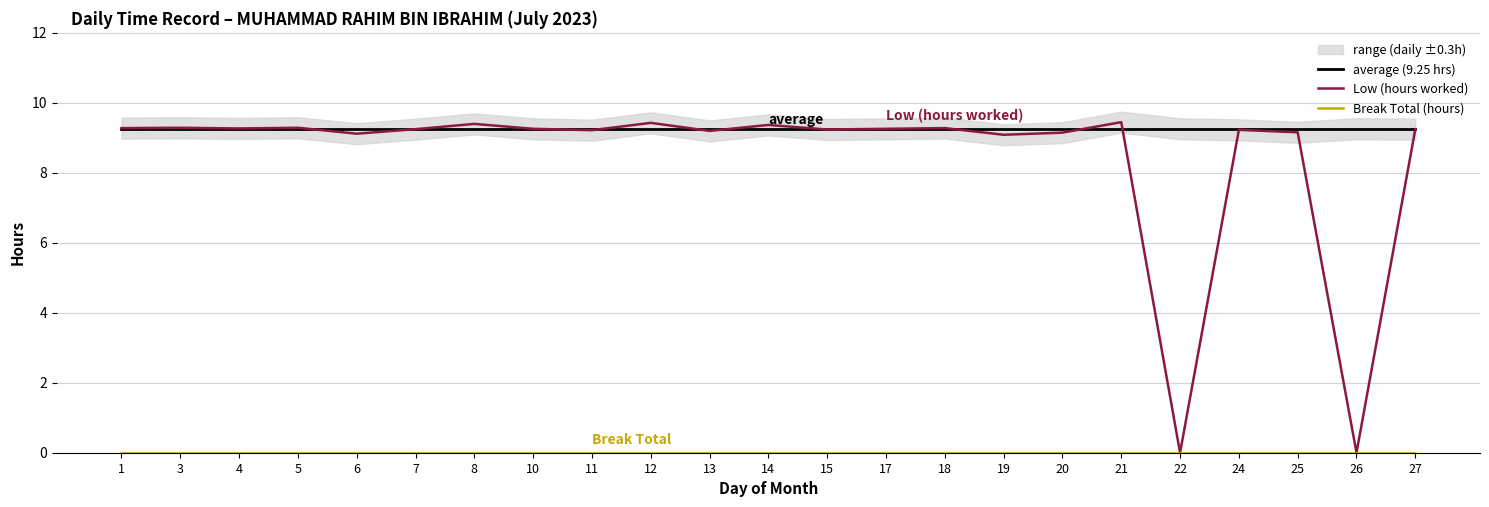

Read the average (9.25 hrs) value at 4.

9.3